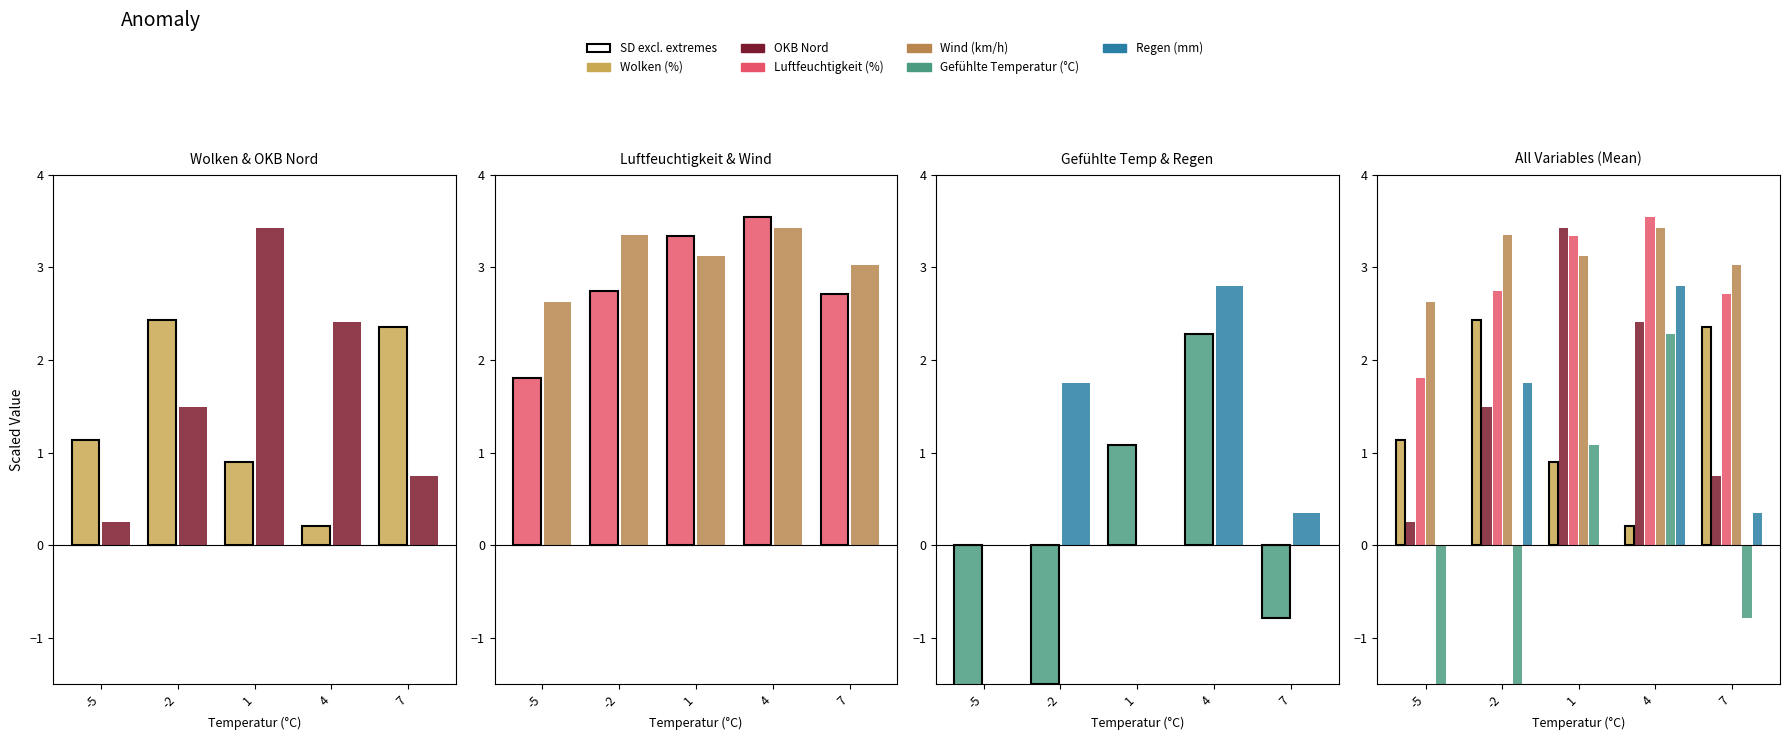

The OKB Nord series shows 1.1 at 7. True or false?

False